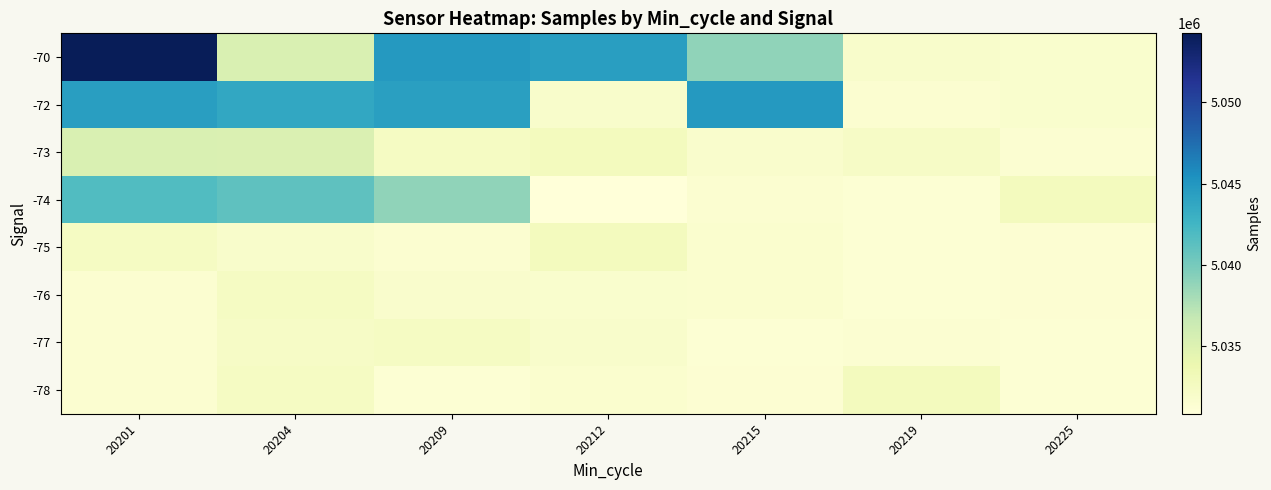

Which series has the largest total across all categories?

-70